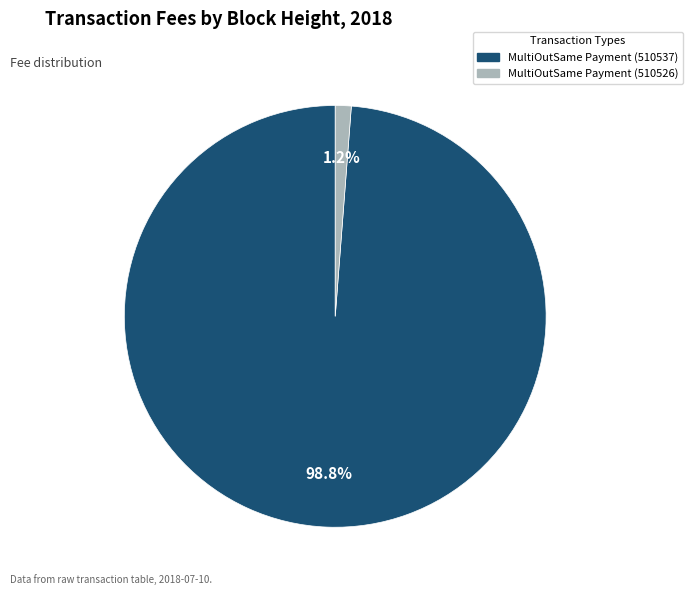

To the nearest percent, what is the difference between the largest and smallest slice percentages?

98%